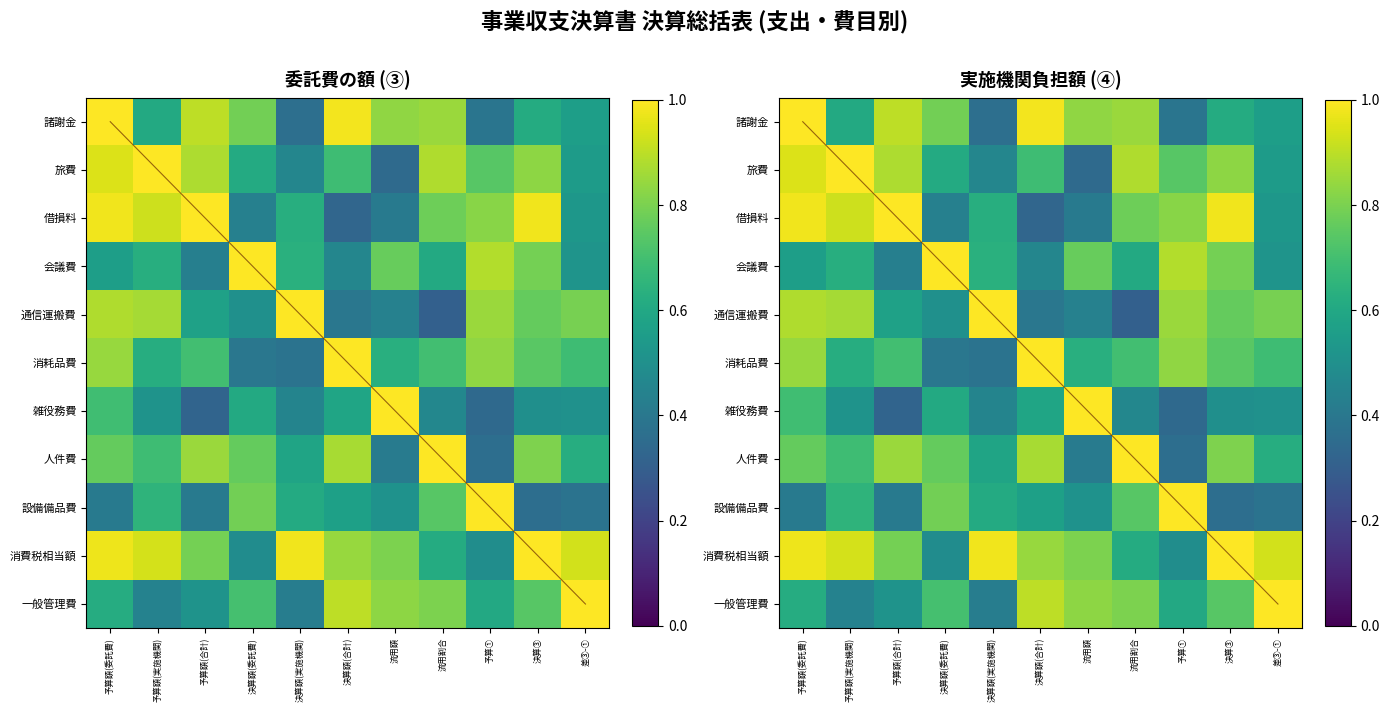

At which category is the sum across all series the highest?

予算額(委託費)